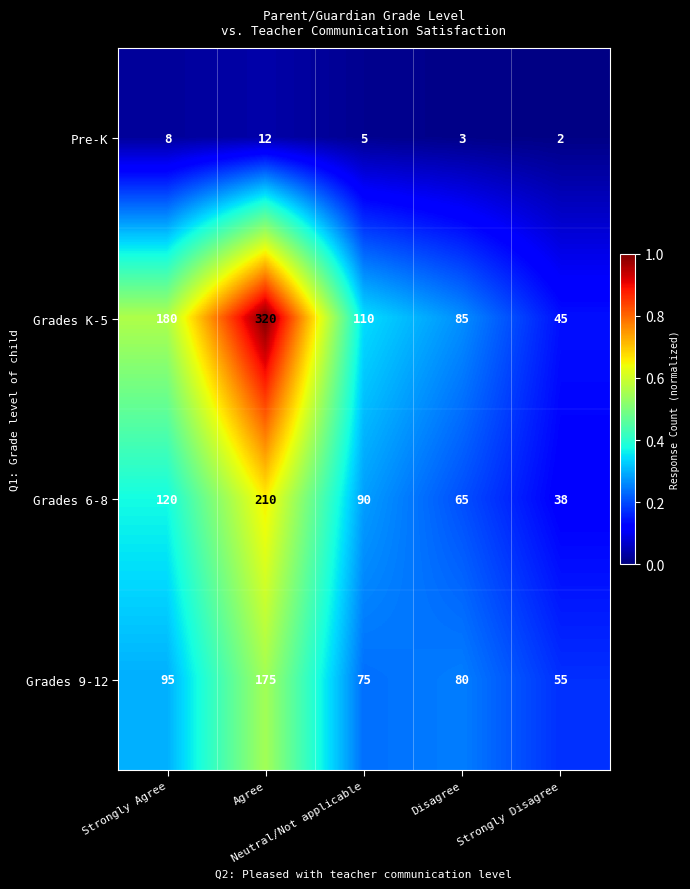

How many Grades 6-8 values are between 65 and 120?

3